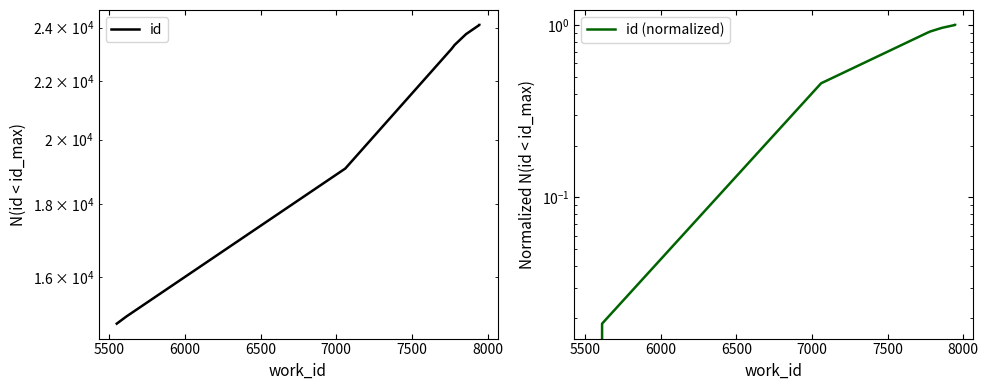

At how many categories does at least one series exceed 11129?

8